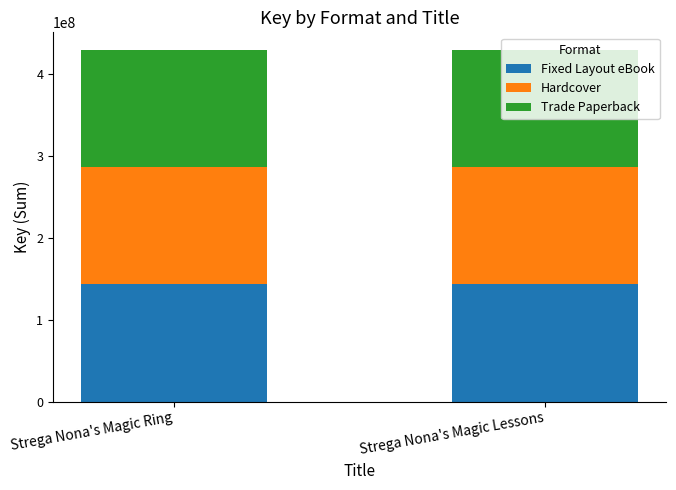

The value of Fixed Layout eBook at Strega Nona's Magic Ring is 32908357. True or false?

False